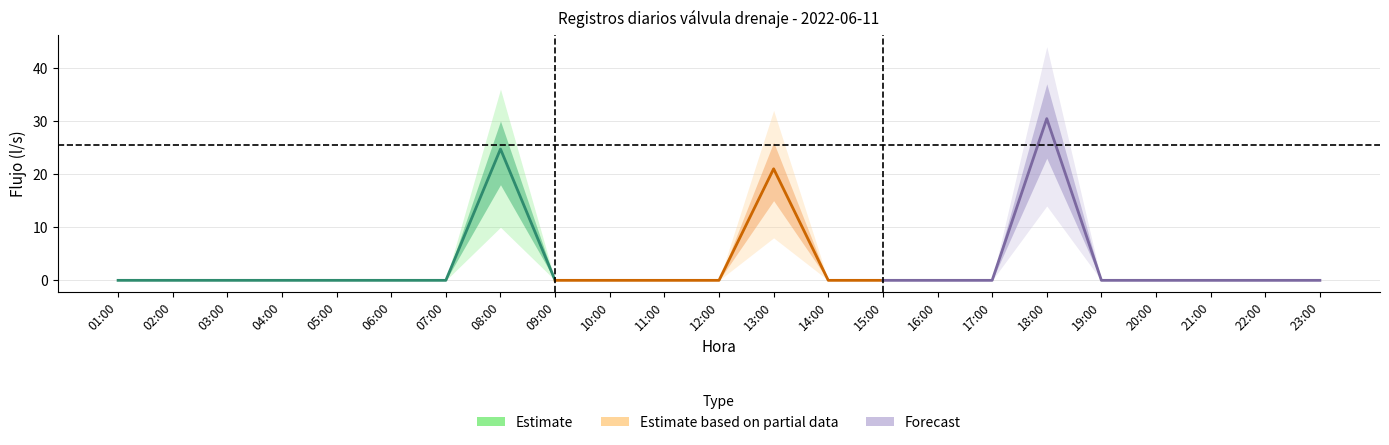

Is the value of flow_ls_upper at 01:00 greater than the value of flow_ls_upper2 at 09:00?

No